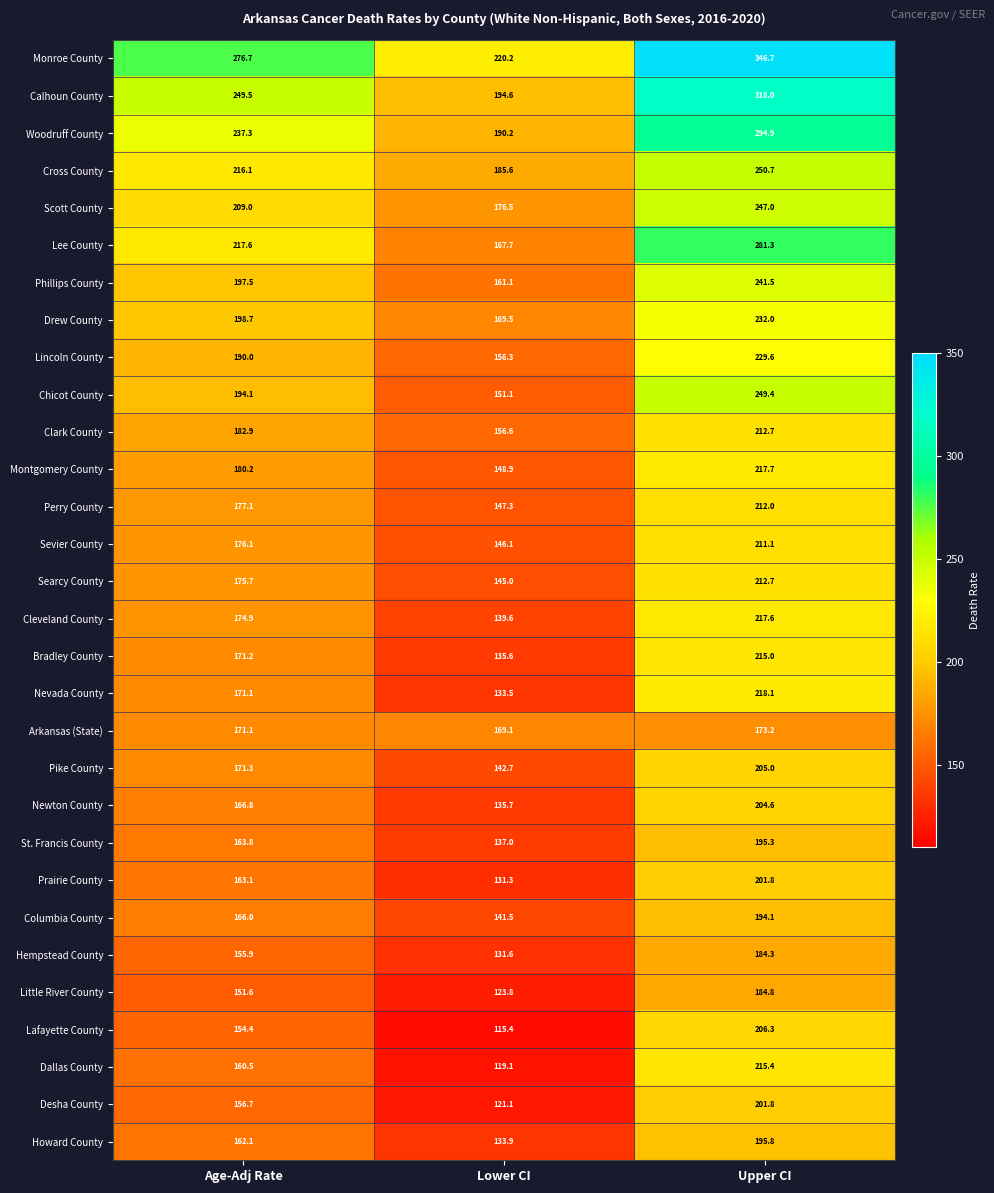

What is the minimum value shown in the chart?

115.4